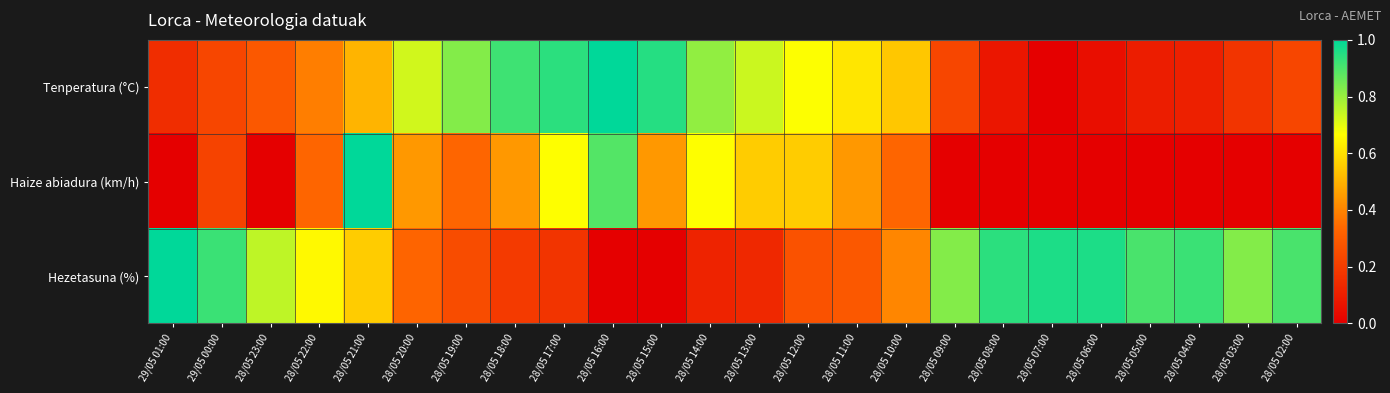

How many data points does each series have?

24